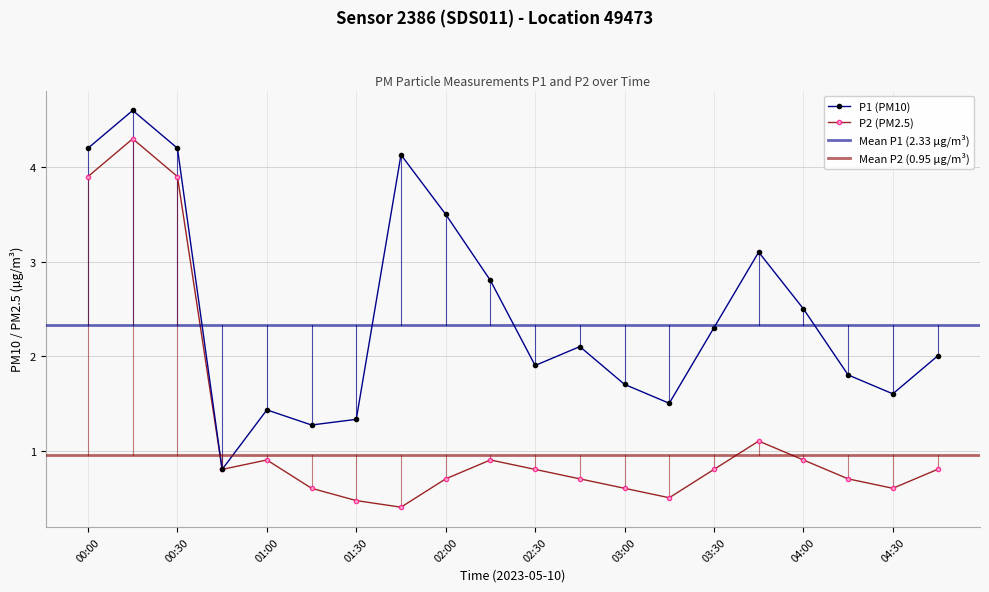

Read the P2 value at 02:30.

0.8